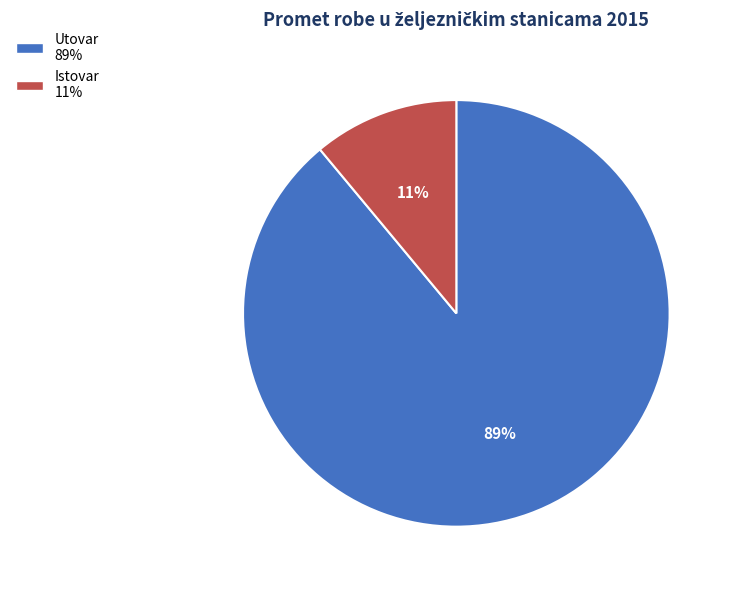

To the nearest percent, what is the difference between the Istovar and Utovar slice percentages?

78%